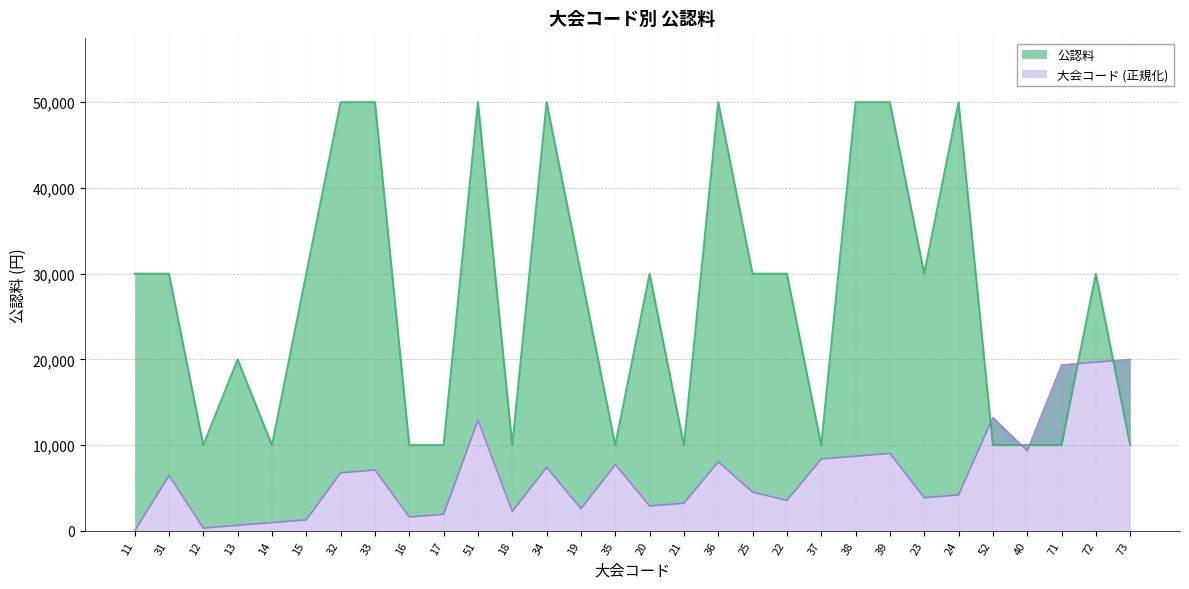

What is the total value across all series at 12?

10322.6